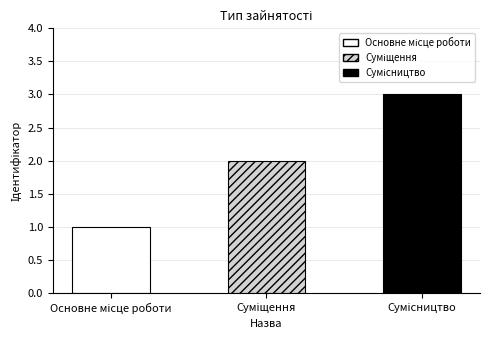

How many series are shown in this chart?

1